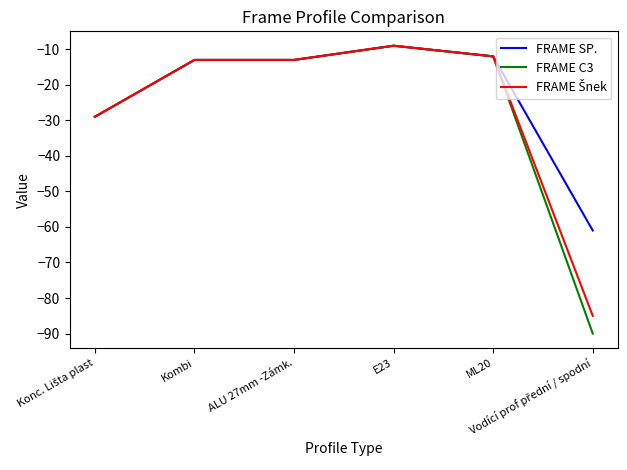

Which series has the largest range (max minus min)?

FRAME C3